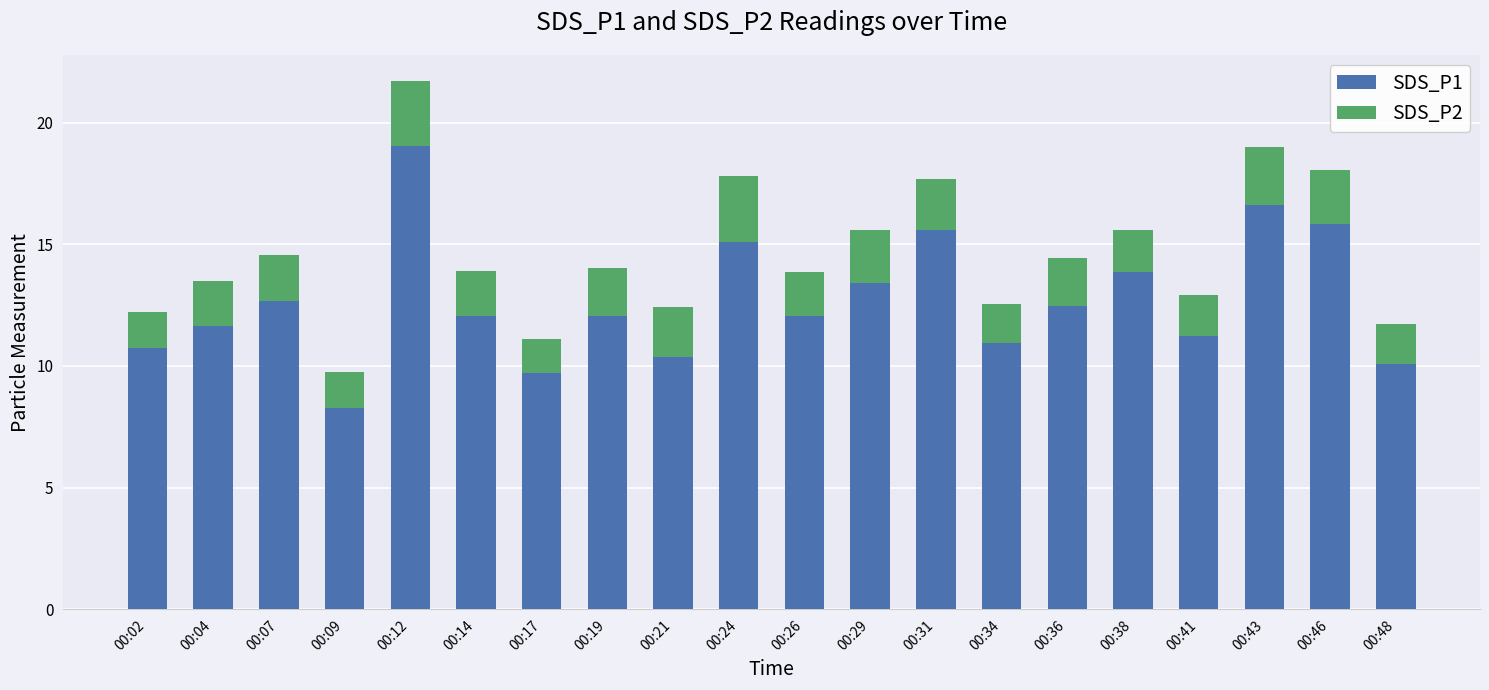

What is the total value across all series at 00:31?

17.7